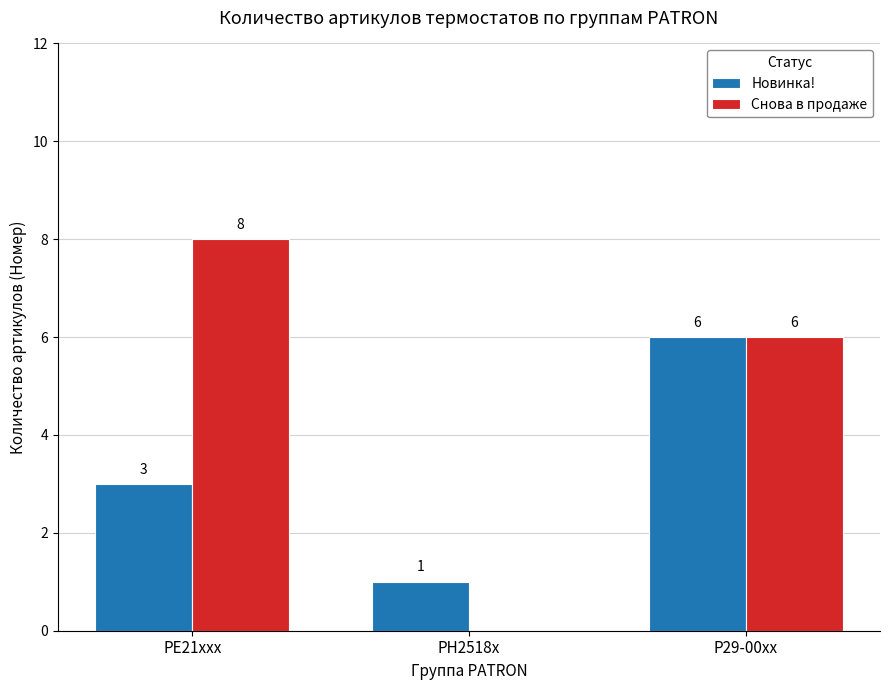

Which category has the highest value in the Новинка! series?

P29-00xx